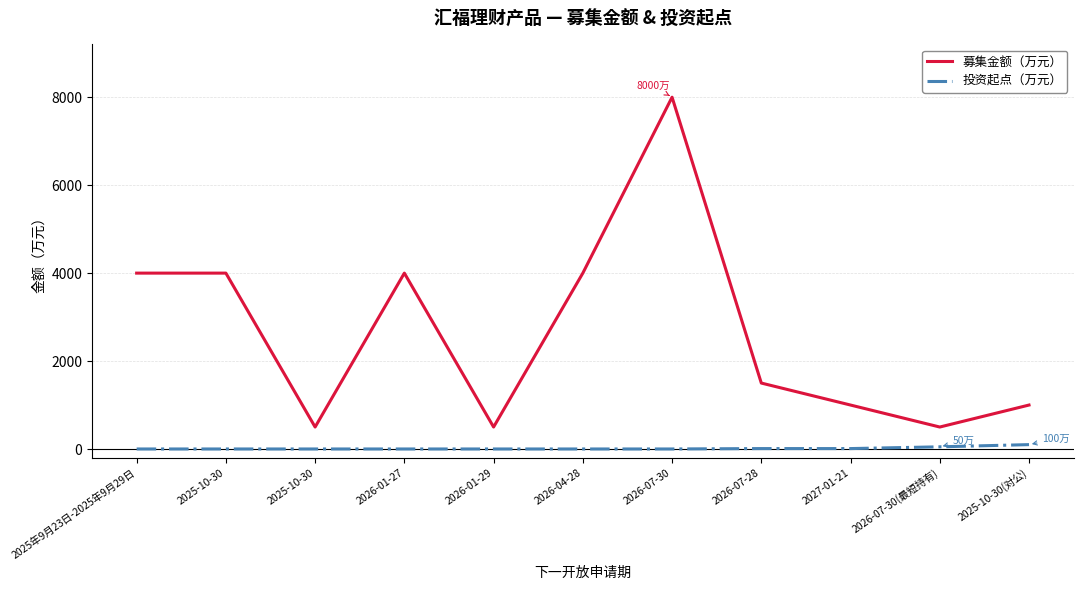

Which series has the largest range (max minus min)?

募集金额（万元）